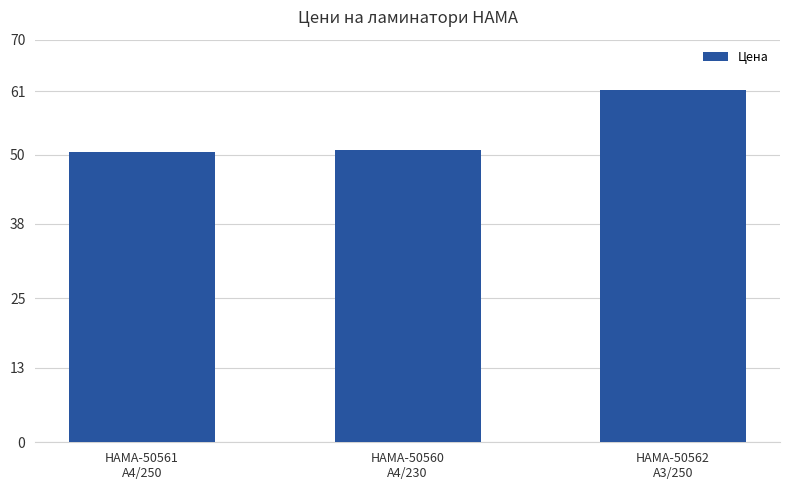

What is the change in value from HAMA-50561
A4/250 to HAMA-50562
A3/250?

+10.8